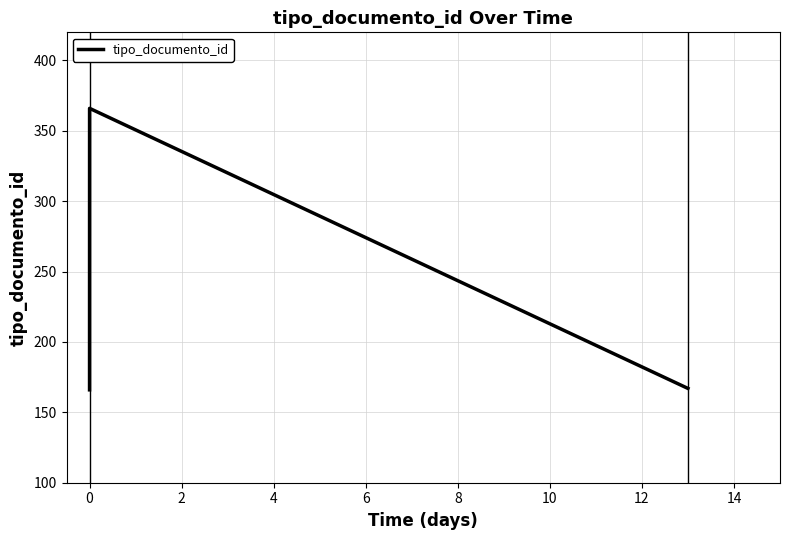

Does the chart display data point markers on the line(s)?

No